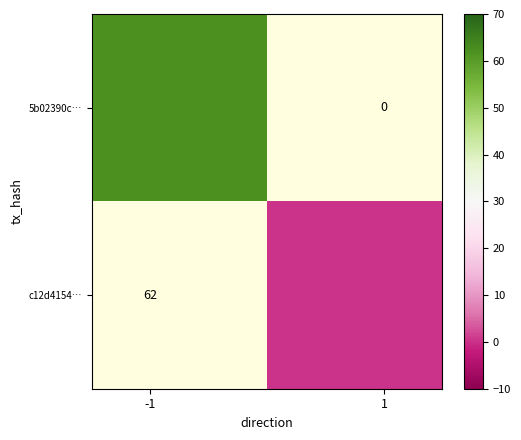

Count the number of categories in the chart.

2